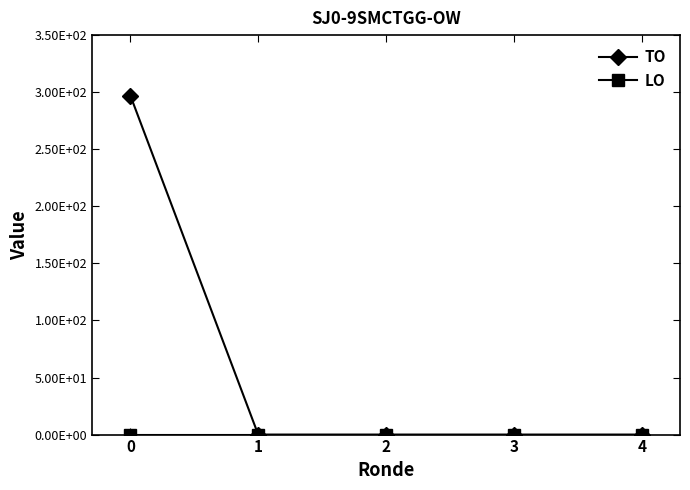

Is this an area chart (filled region under the line)?

No